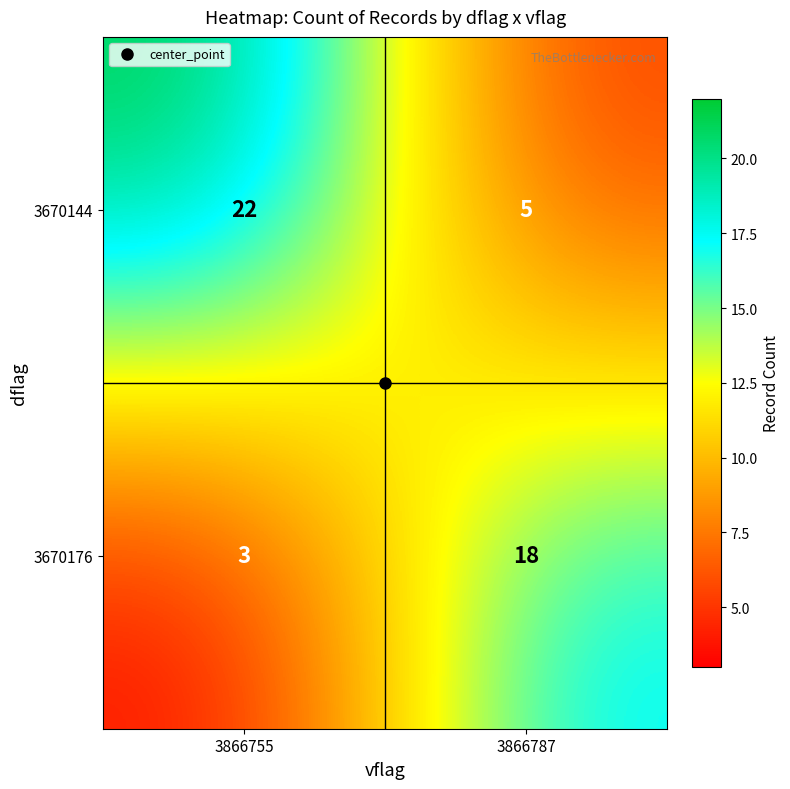

Which category has the highest value across all series?

3866755